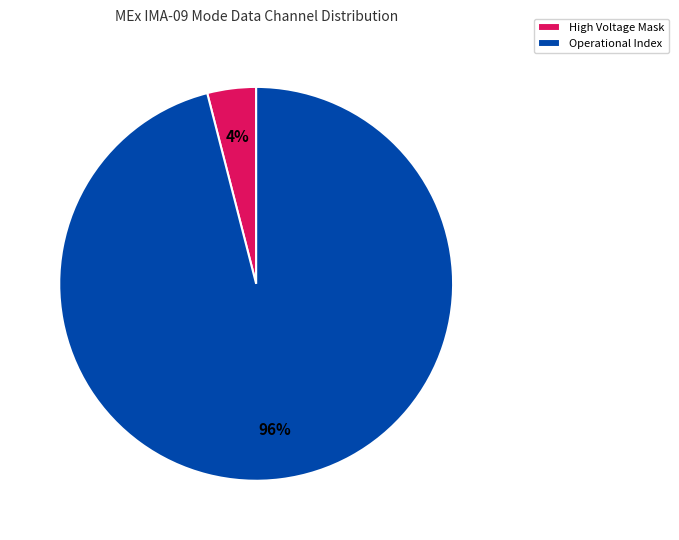

Do Operational Index and High Voltage Mask together represent more than half of the pie?

Yes